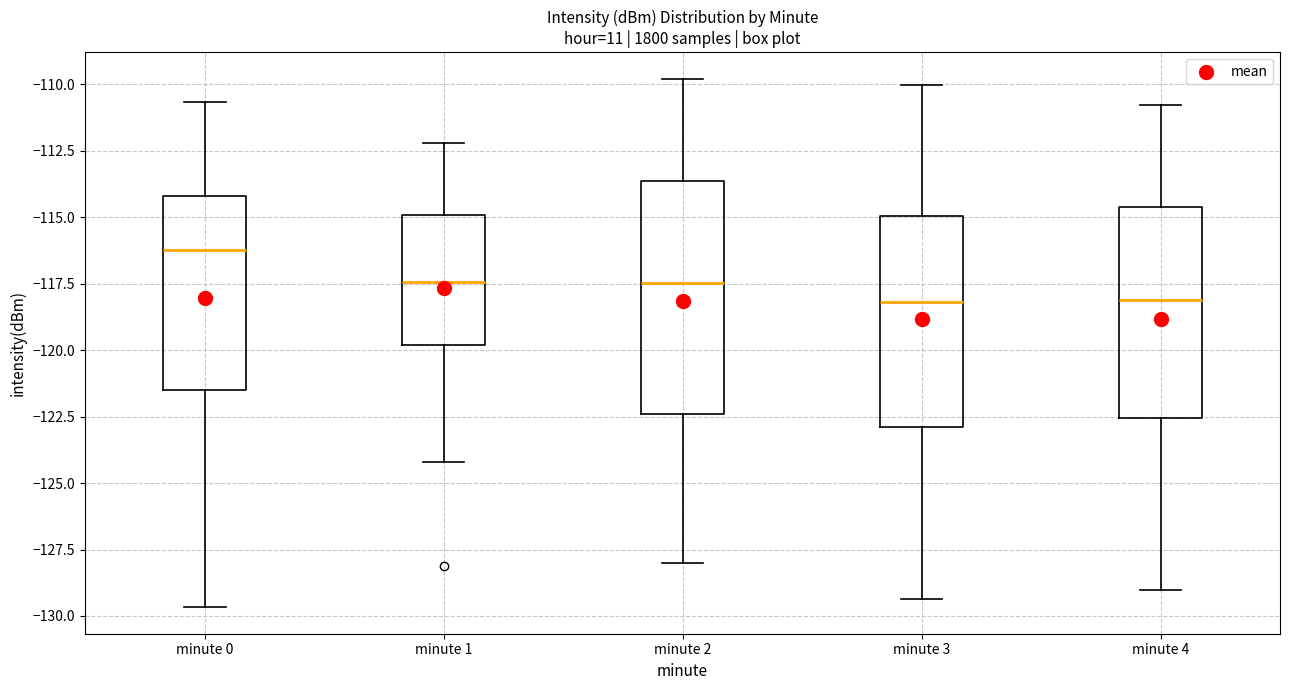

Reading left to right, read every box against the y-axis: the position of its median line, the range the box covers, and the ends of its whiskers. The values are not printed on the chart, so give them approximately, as read against the axis.

minute 0: median -116.0, box -121.5 to -114.0, whiskers -129.5 to -110.5
minute 1: median -117.5, box -120.0 to -115.0, whiskers -124.0 to -112.0
minute 2: median -117.5, box -122.5 to -113.5, whiskers -128.0 to -110.0
minute 3: median -118.0, box -123.0 to -115.0, whiskers -129.5 to -110.0
minute 4: median -118.0, box -122.5 to -114.5, whiskers -129.0 to -111.0